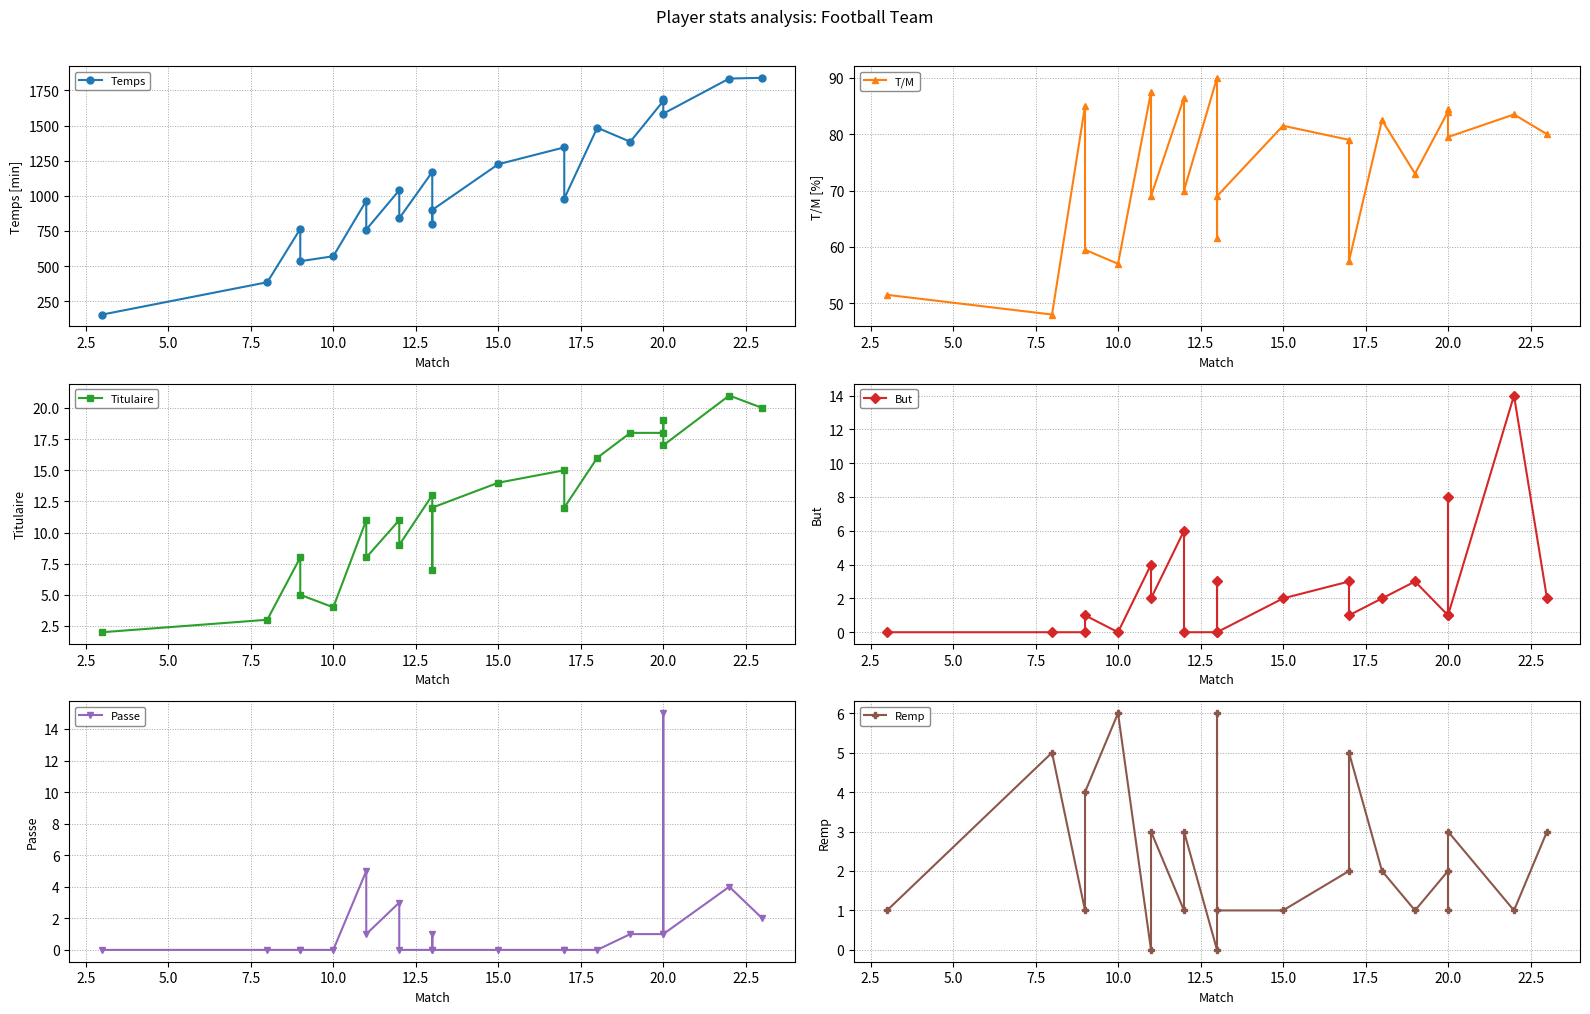

What is the sum of all Temps values?

23930.0